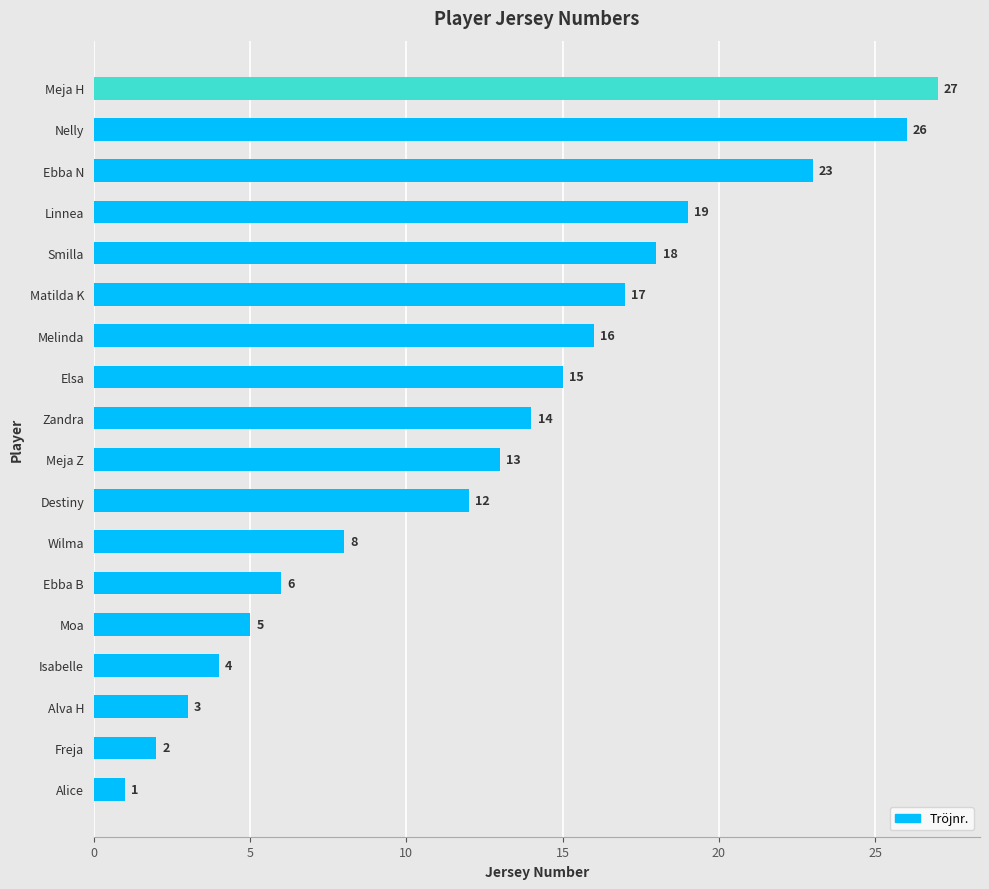

List the labels in order of value, smallest first.

Alice, Freja, Alva H, Isabelle, Moa, Ebba B, Wilma, Destiny, Meja Z, Zandra, Elsa, Melinda, Matilda K, Smilla, Linnea, Ebba N, Nelly, Meja H